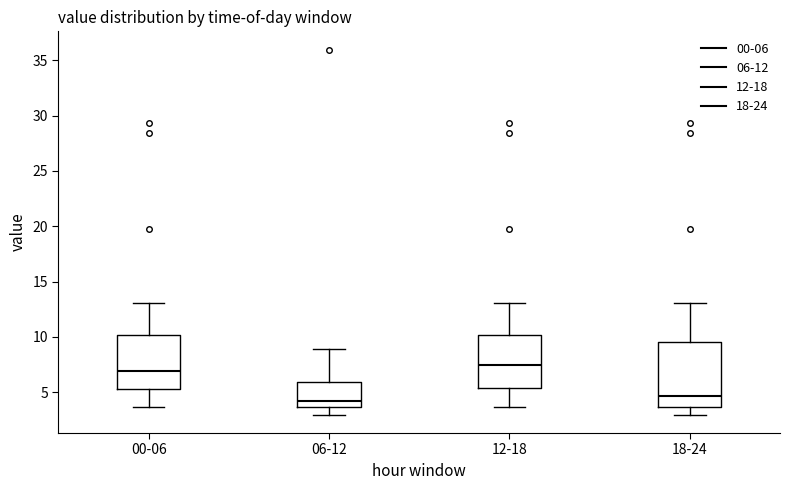

Which box is the tallest, from its lower edge to its upper edge?

18-24